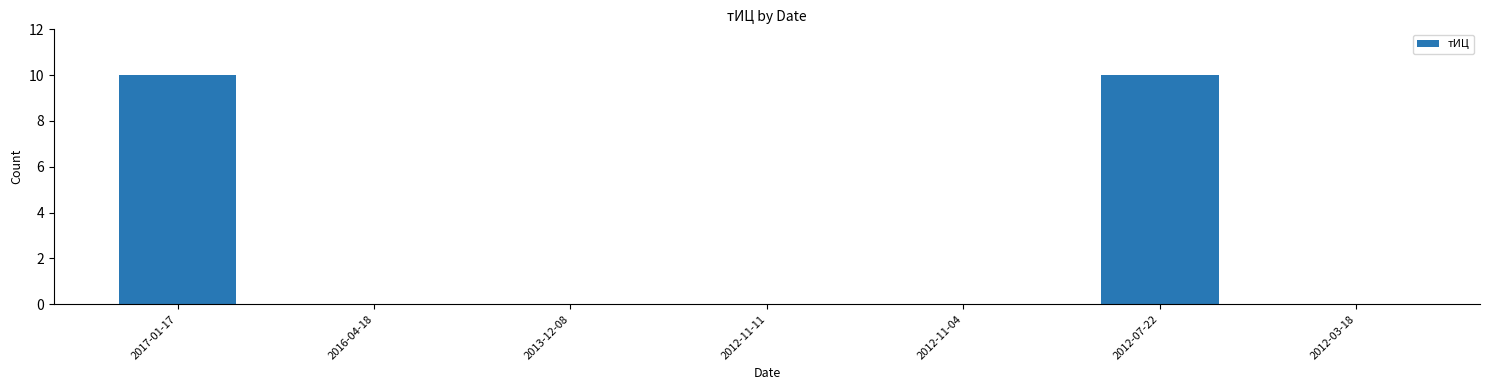

What is the sum of the values at 2017-01-17 and 2012-07-22?

20